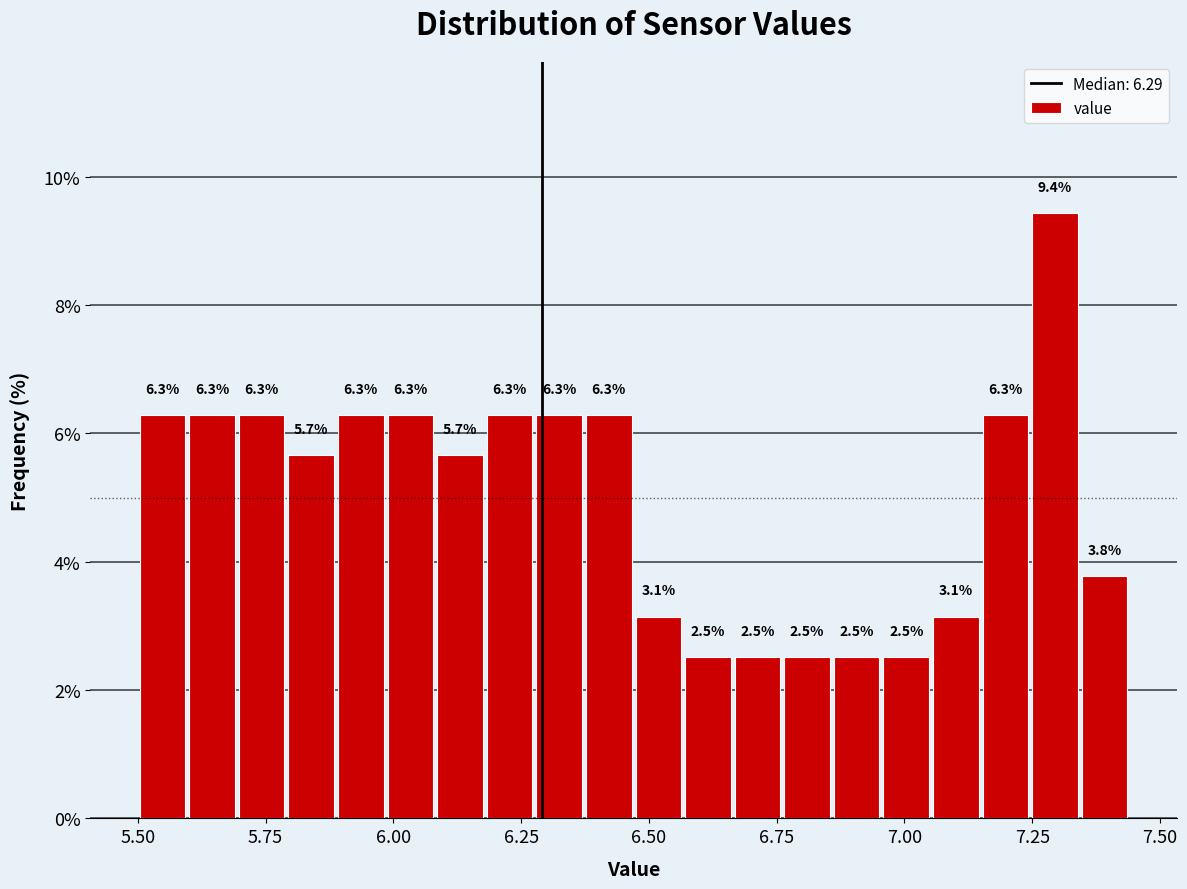

Read against the x-axis, roughly where is the centre of the tallest bar?

7.30